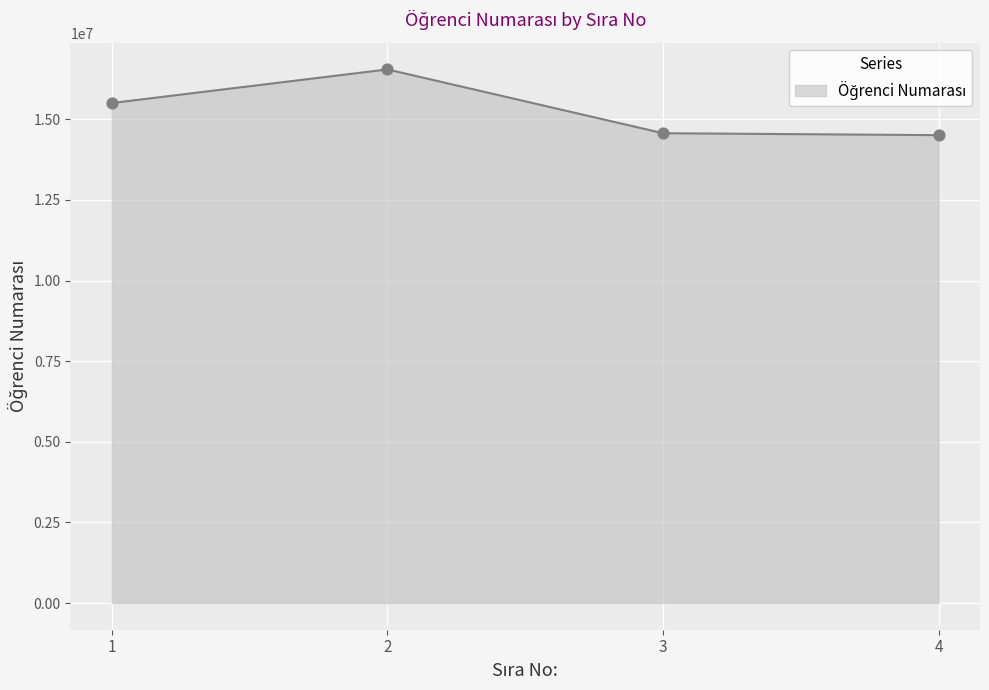

Approximately how many times larger is the value at 3 compared to 2?

0.9